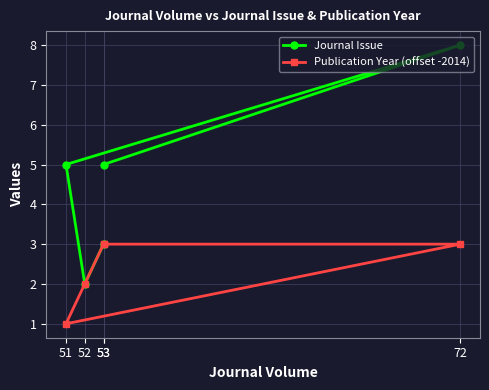

Which series changed the most between 72 and 52?

Journal Issue